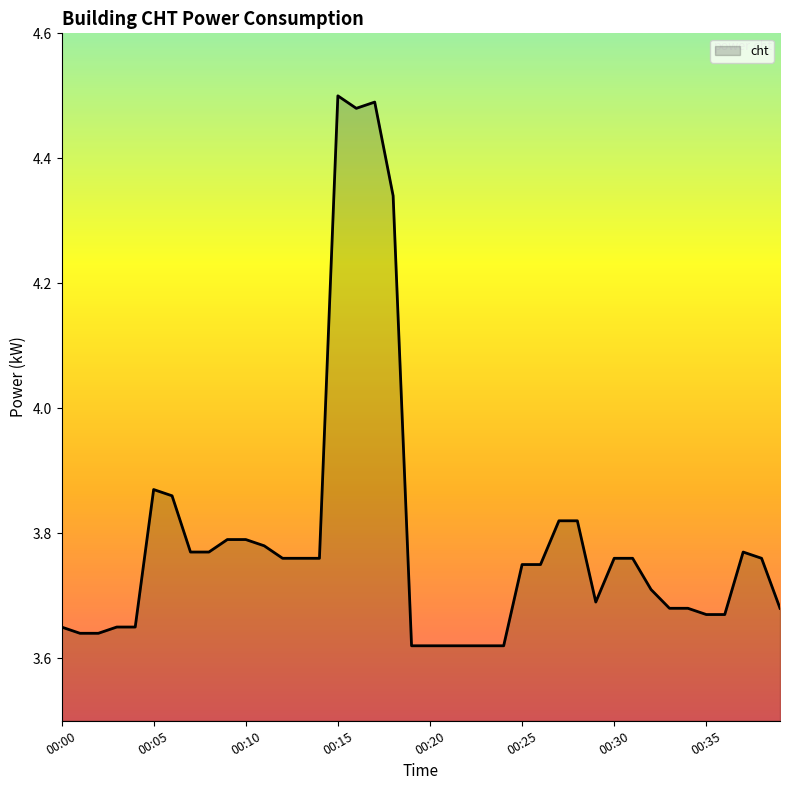

What is the difference between the maximum and minimum values?

0.9